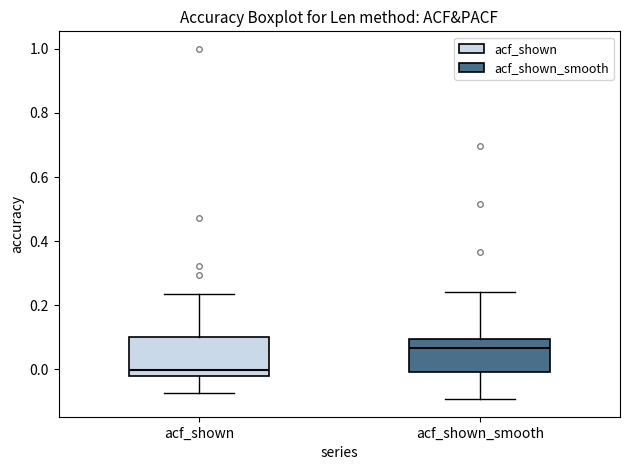

Reading left to right, transcribe this box plot: for each box, give where its median line is, the range the box spans, and where its two whiskers end, as read against the y-axis. The values are not printed on the chart, so give them approximately, as read against the axis.

acf_shown: median 0.00, box -0.02 to 0.10, whiskers -0.08 to 0.24
acf_shown_smooth: median 0.06, box 0.00 to 0.10, whiskers -0.10 to 0.24